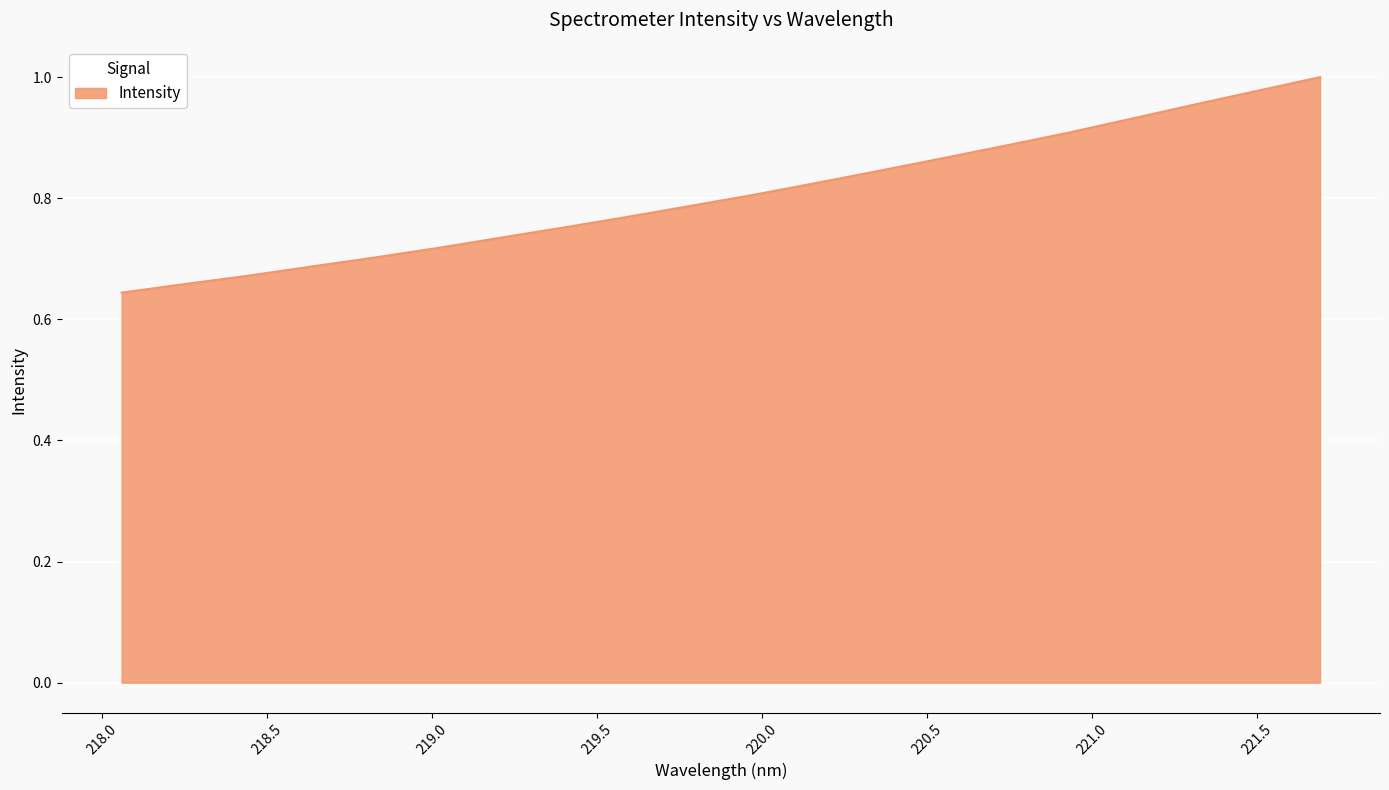

Does the chart display data point markers on the line(s)?

No